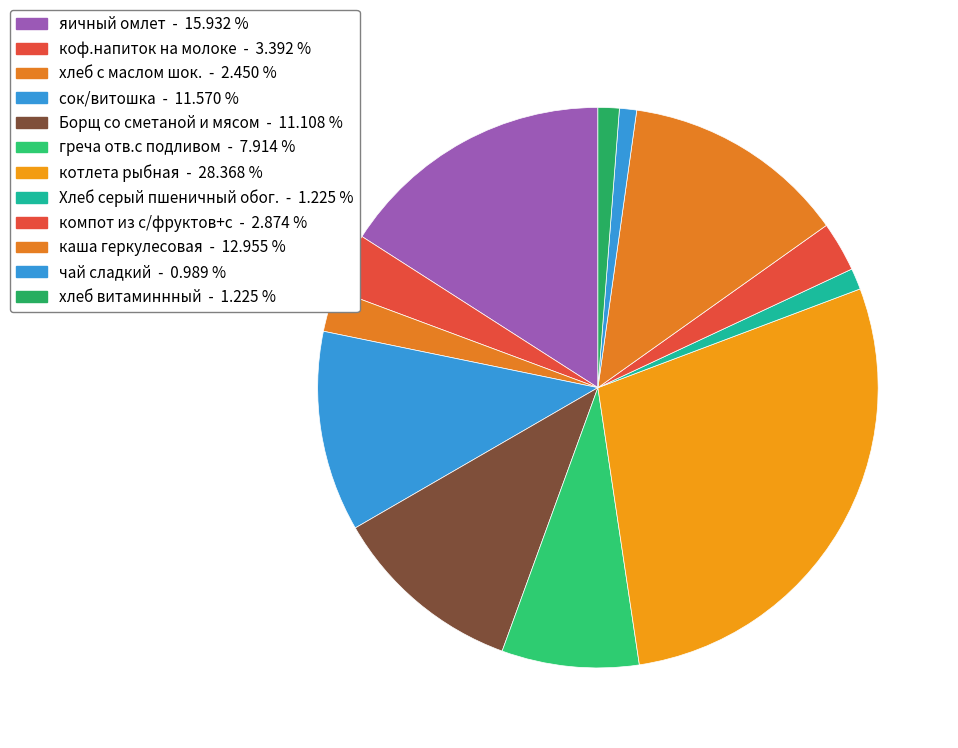

What percentage is the яичный омлет slice, to the nearest percent?

16%